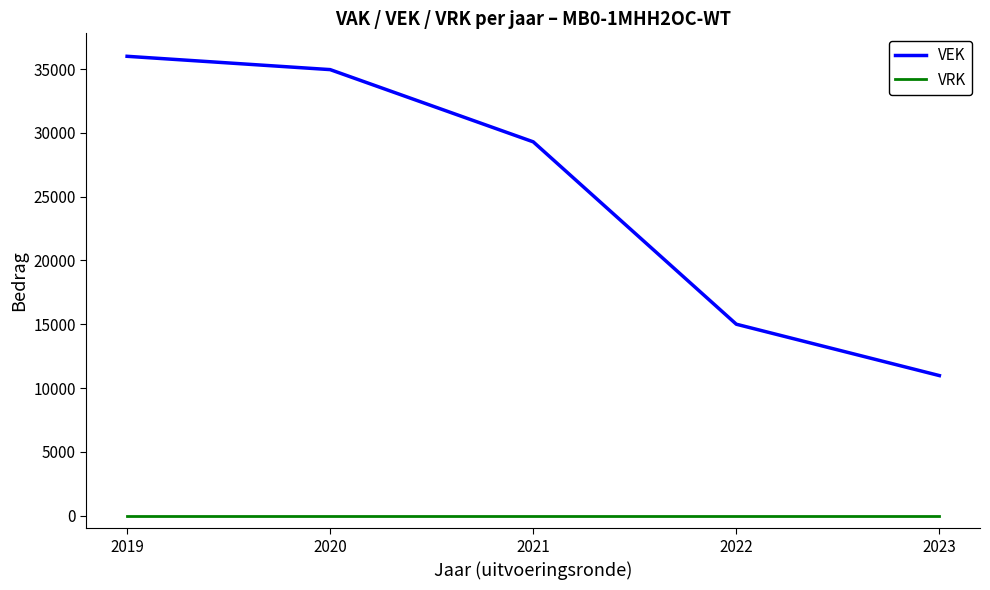

Does the chart have visible grid lines?

No